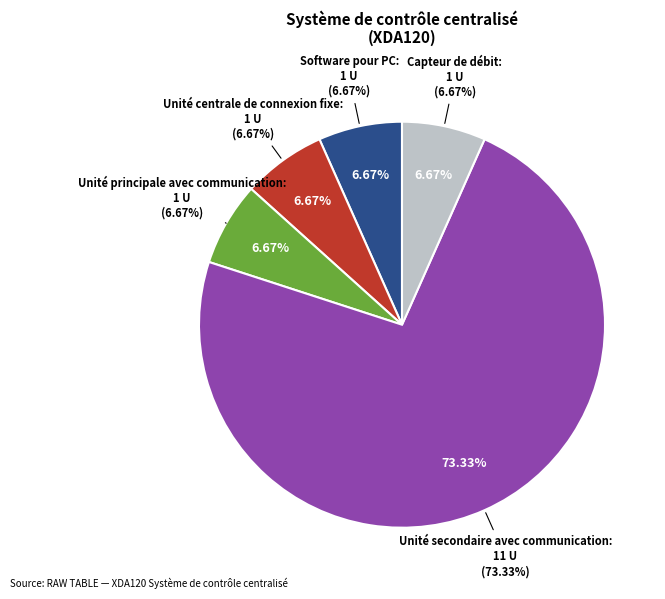

To the nearest percent, what is the combined percentage of Unité principale avec communication and Capteur de débit?

13%